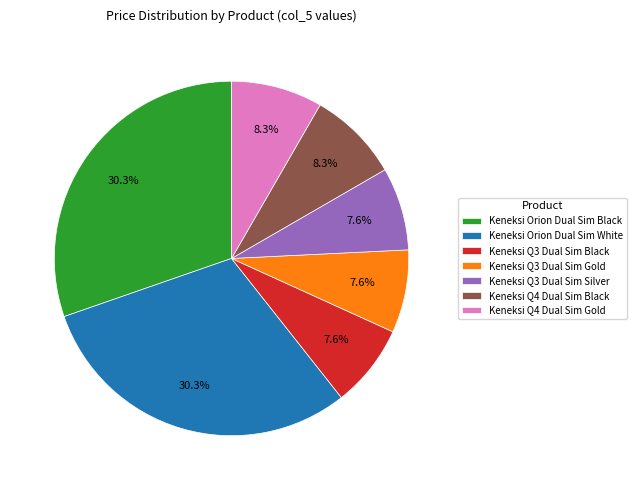

To the nearest percent, what is the combined percentage of Keneksi Q4 Dual Sim Black and Keneksi Orion Dual Sim White?

39%